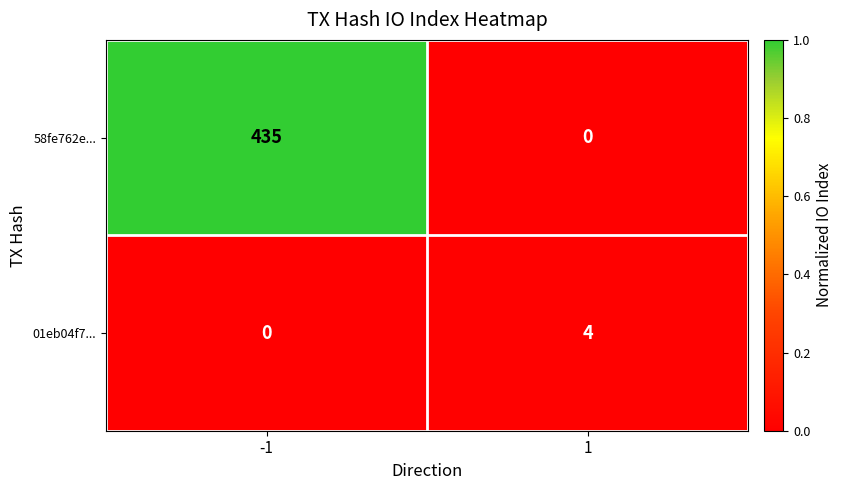

How many data points does each series have?

2